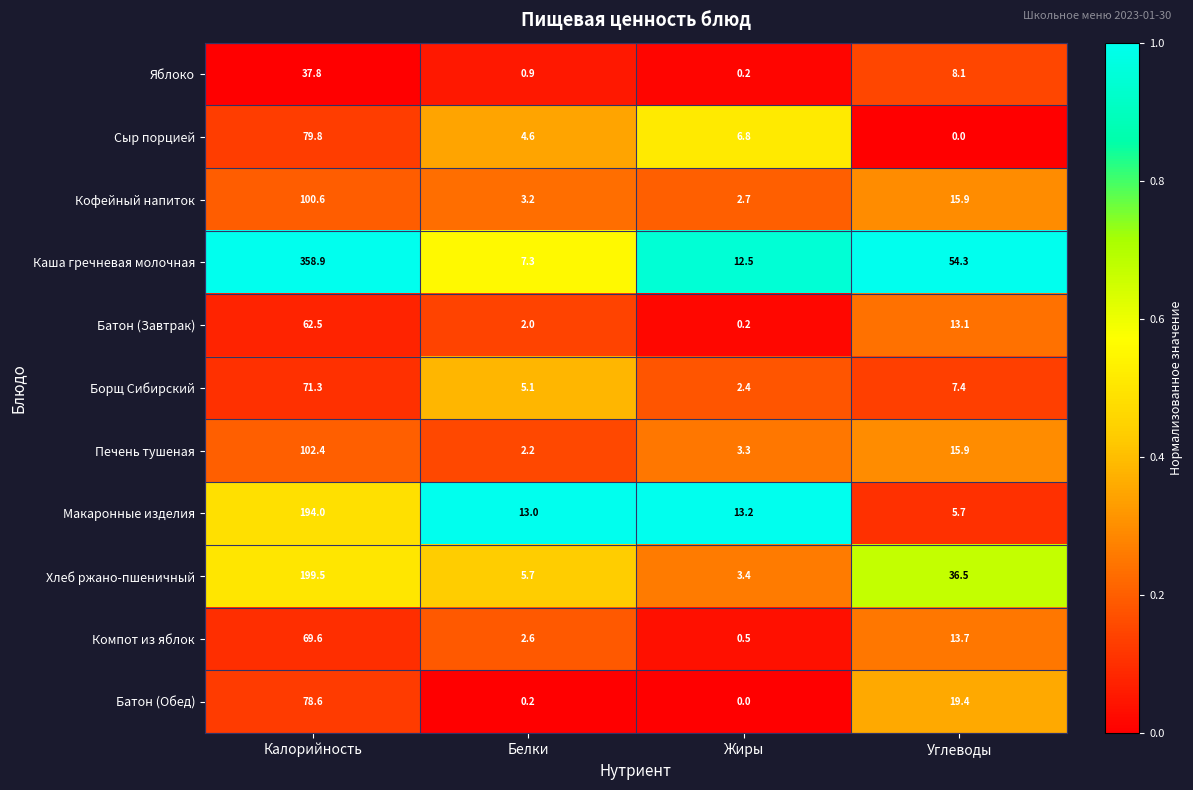

How many series are shown in this chart?

11